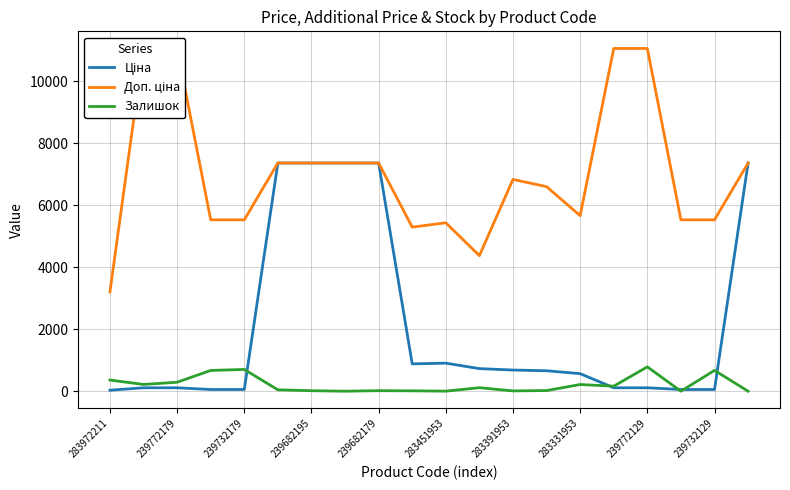

The value of Залишок at 239772179 is 290.0. True or false?

True